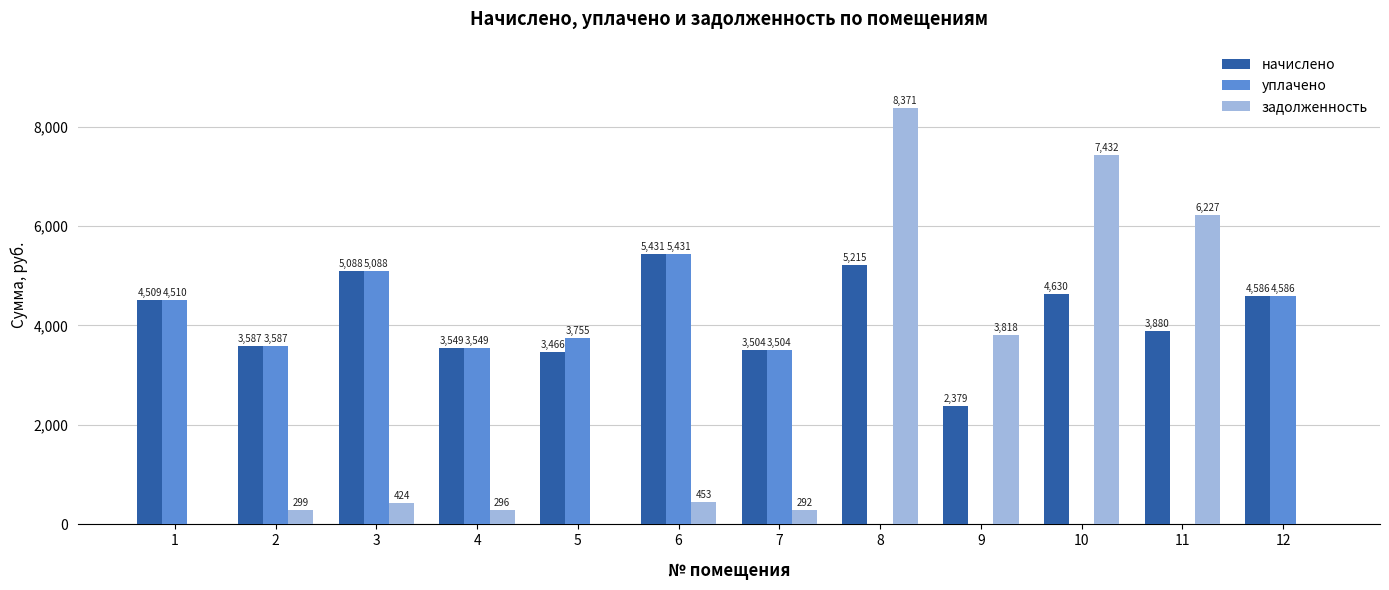

What is the highest value of the начислено series?

5431.4